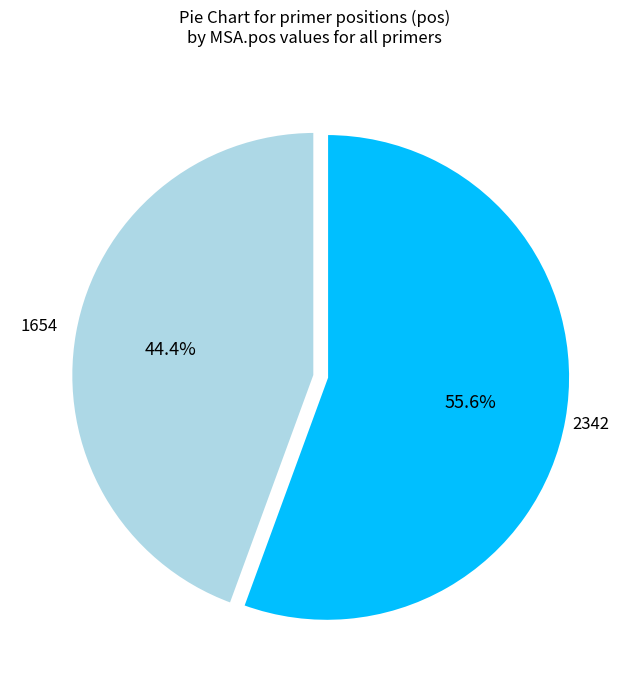

Is there a majority slice in this chart?

Yes